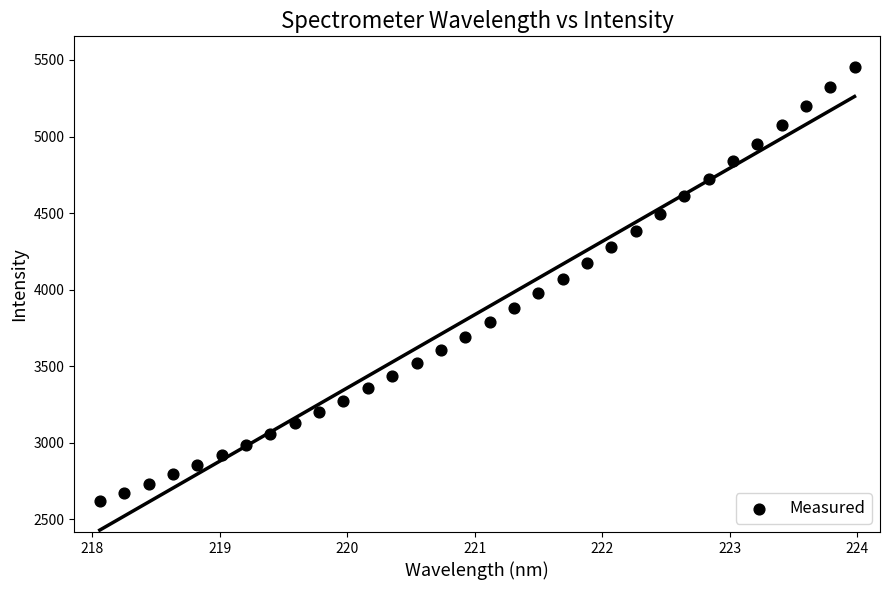

What is the range of Y values (max minus min)?

2836.0